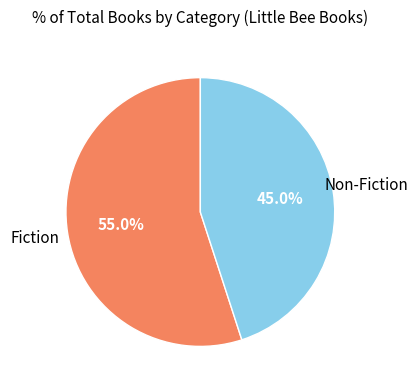

Count the number of slices in the pie.

2